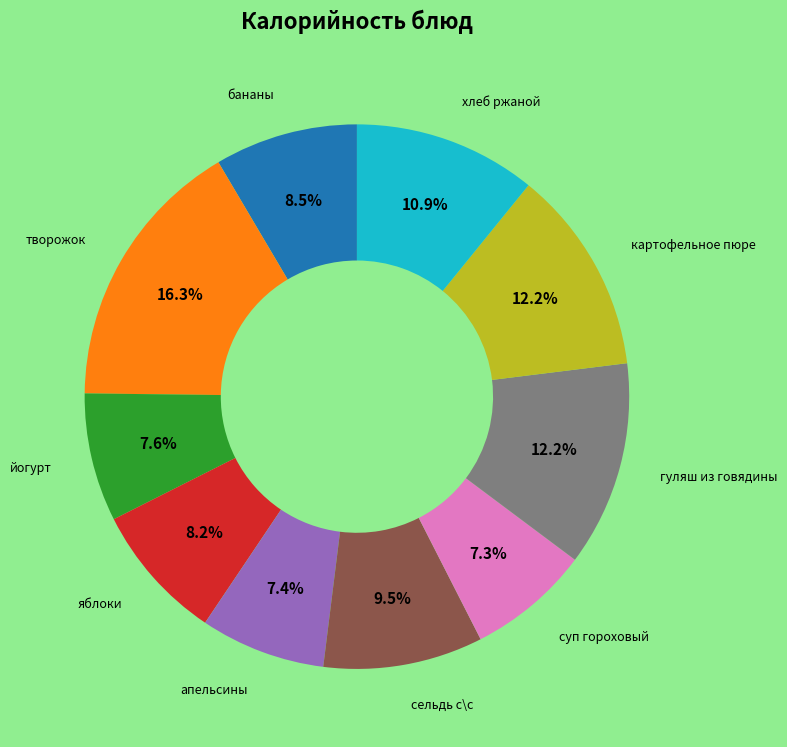

Is there a majority slice in this chart?

No